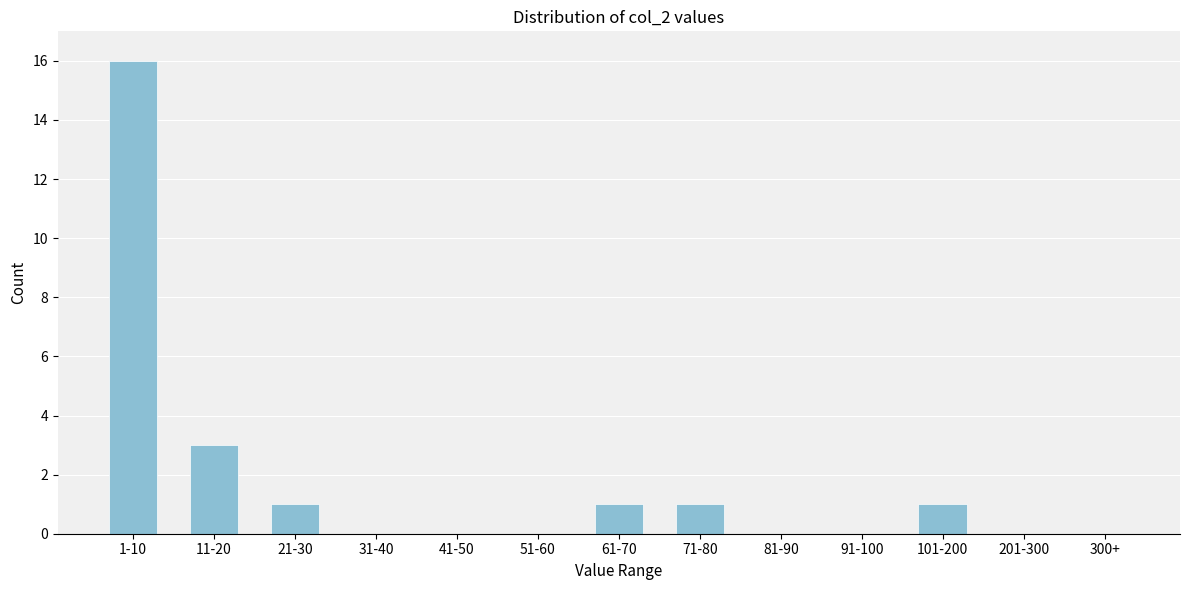

Reading left to right, transcribe all the data shown in this chart.

1-10=16	11-20=3	21-30=1	31-40=0	41-50=0	51-60=0	61-70=1	71-80=1	81-90=0	91-100=0	101-200=1	201-300=0	300+=0